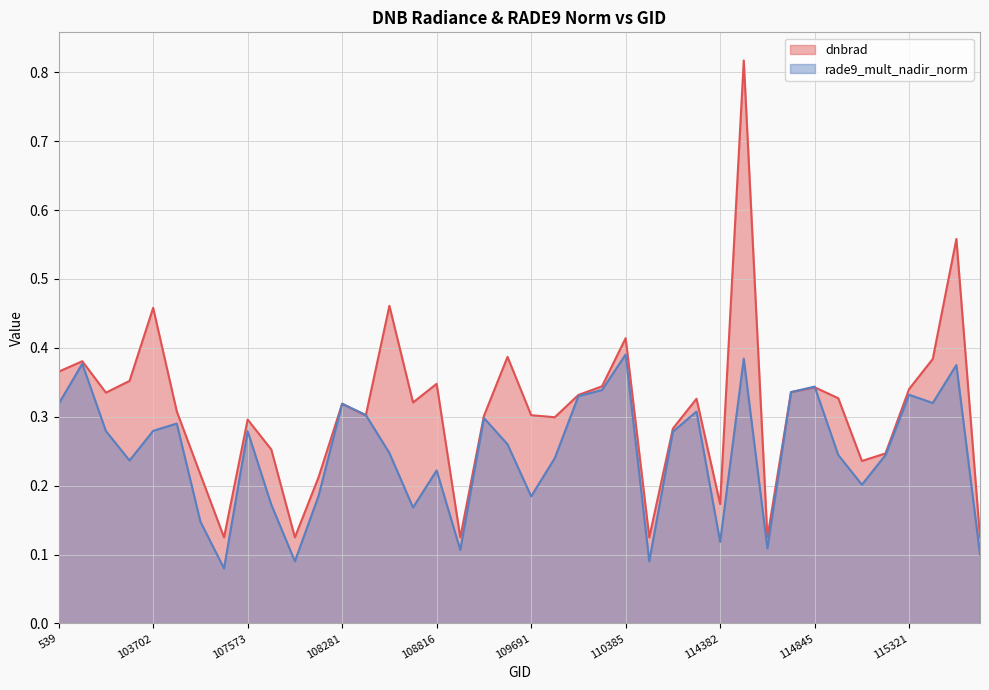

How many rade9_mult_nadir_norm values are between 0 and 1?

40